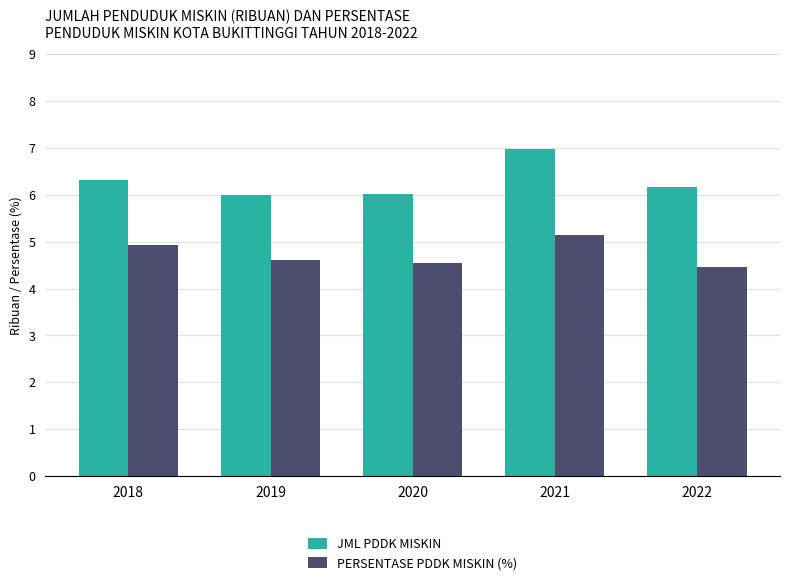

What is the approximate value of PERSENTASE PDDK MISKIN (%) at 2020?

4.5